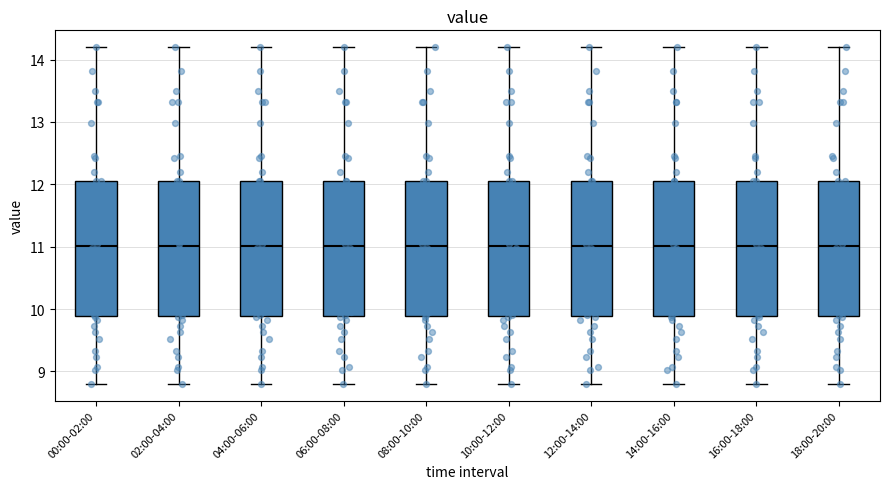

Reading left to right, read every box against the y-axis: the position of its median line, the range the box covers, and the ends of its whiskers. The values are not printed on the chart, so give them approximately, as read against the axis.

00:00-02:00: median 11.0, box 9.9 to 12.1, whiskers 8.8 to 14.2
02:00-04:00: median 11.0, box 9.9 to 12.1, whiskers 8.8 to 14.2
04:00-06:00: median 11.0, box 9.9 to 12.1, whiskers 8.8 to 14.2
06:00-08:00: median 11.0, box 9.9 to 12.1, whiskers 8.8 to 14.2
08:00-10:00: median 11.0, box 9.9 to 12.1, whiskers 8.8 to 14.2
10:00-12:00: median 11.0, box 9.9 to 12.1, whiskers 8.8 to 14.2
12:00-14:00: median 11.0, box 9.9 to 12.1, whiskers 8.8 to 14.2
14:00-16:00: median 11.0, box 9.9 to 12.1, whiskers 8.8 to 14.2
16:00-18:00: median 11.0, box 9.9 to 12.1, whiskers 8.8 to 14.2
18:00-20:00: median 11.0, box 9.9 to 12.1, whiskers 8.8 to 14.2